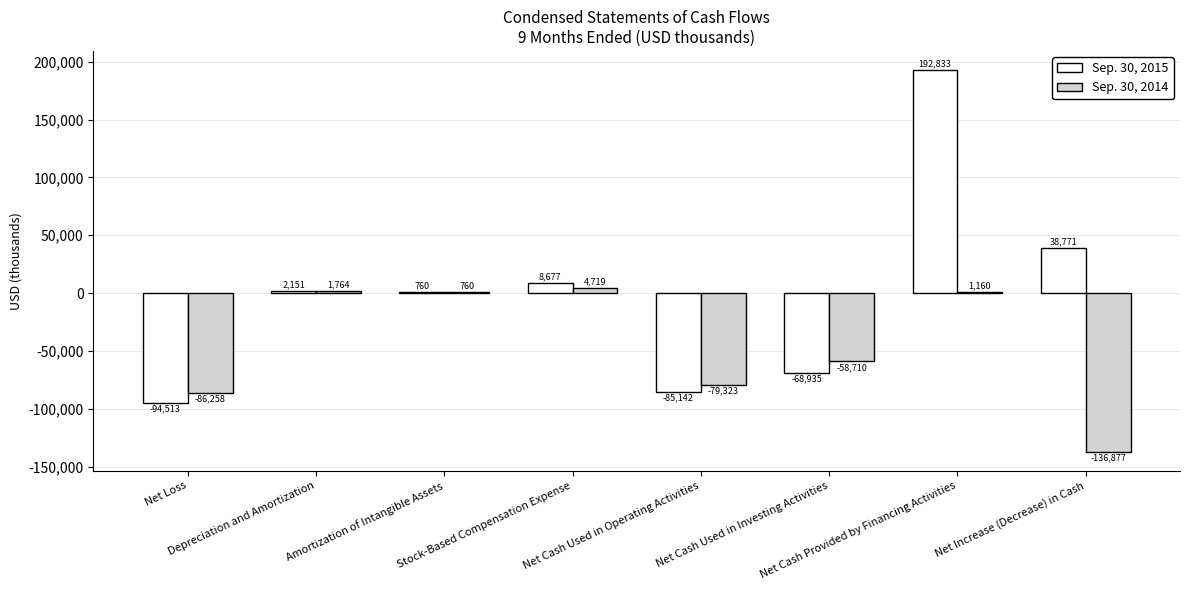

Which series has the largest total across all categories?

Sep. 30, 2015